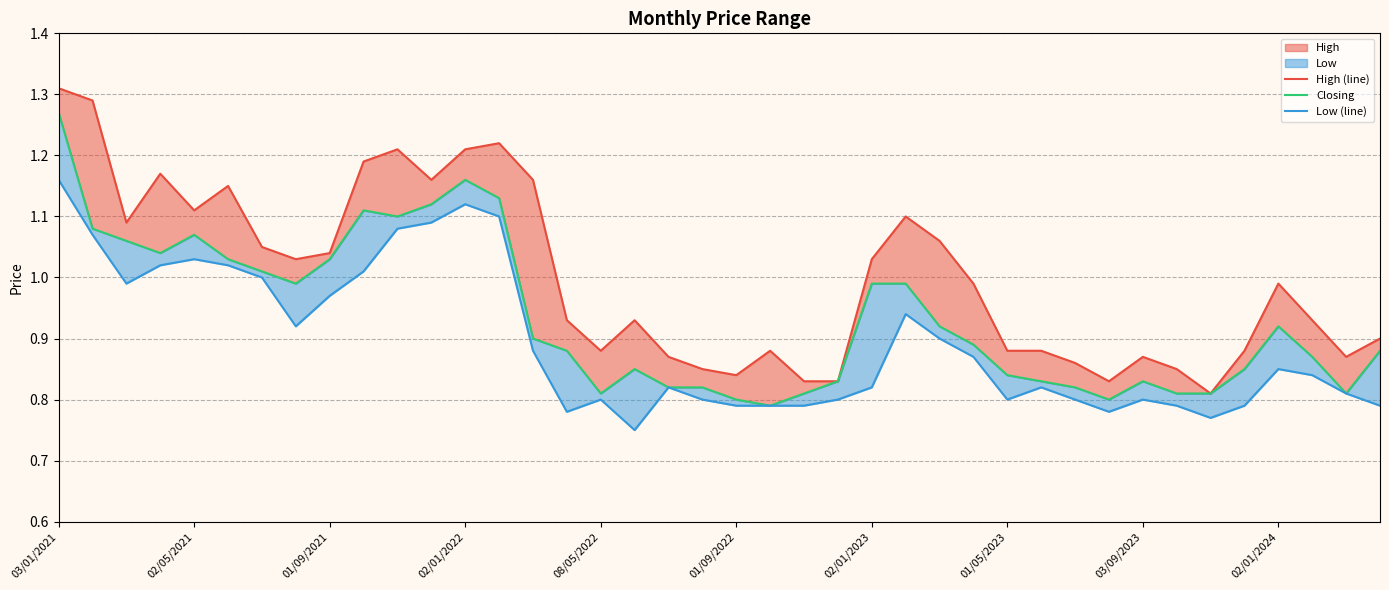

What is the difference between the maximum and minimum values in the Closing series?

0.5